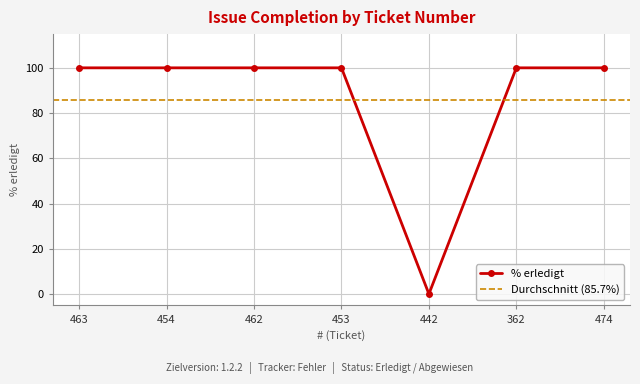

What is the value of the 7th point from the left?

100